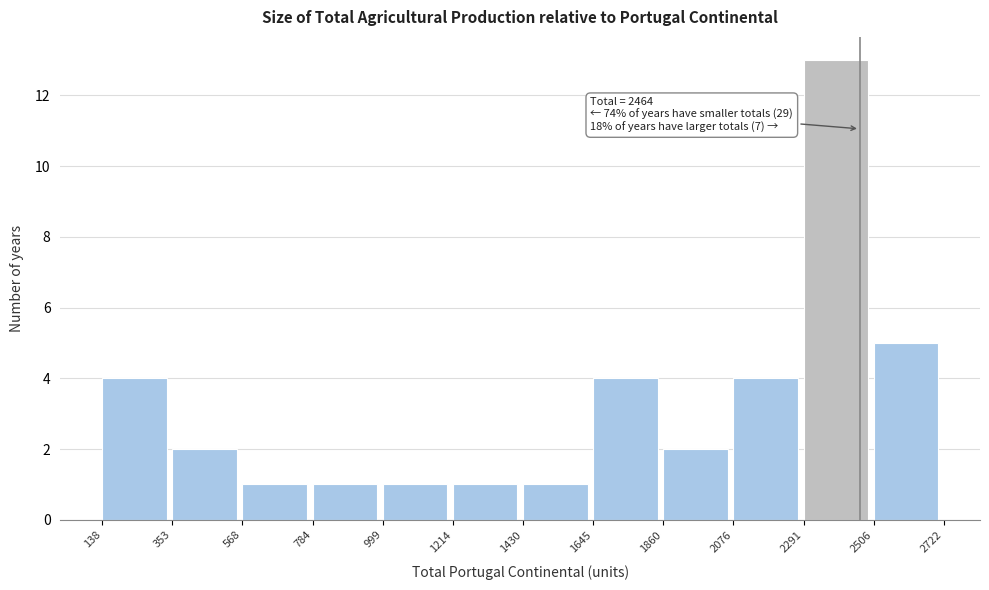

Over which range of the x-axis is the bar tallest?

2291 to 2506